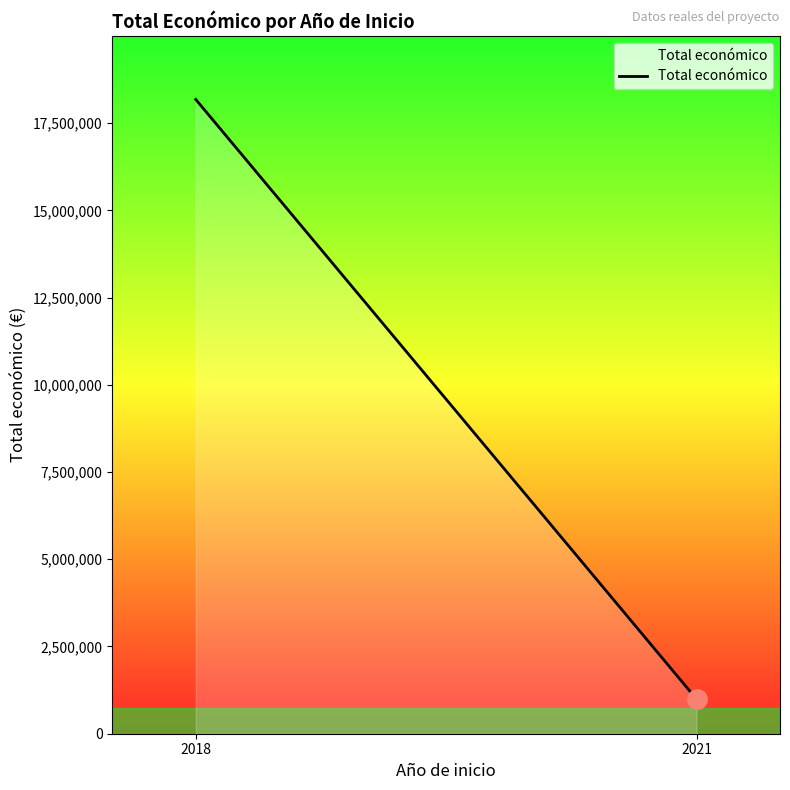

What is the value of the 2nd point from the left?

992464